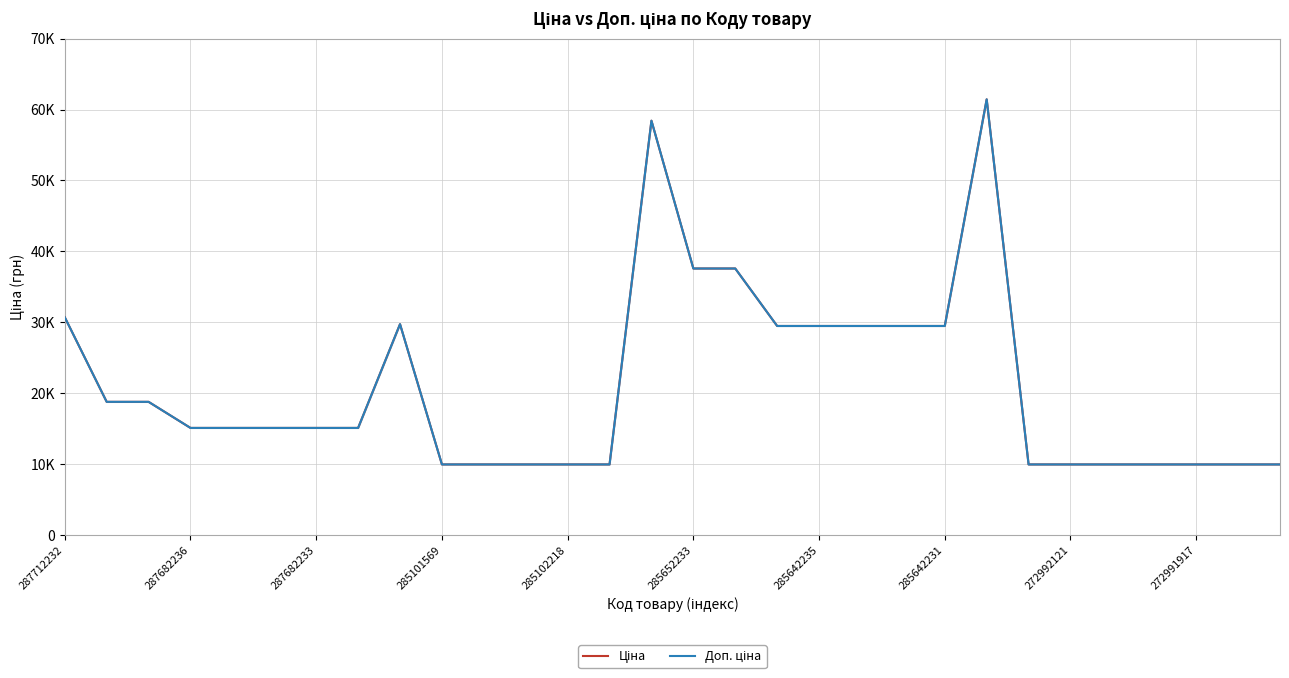

Is the value of Доп. ціна at 23 greater than the value of Ціна at 14?

No